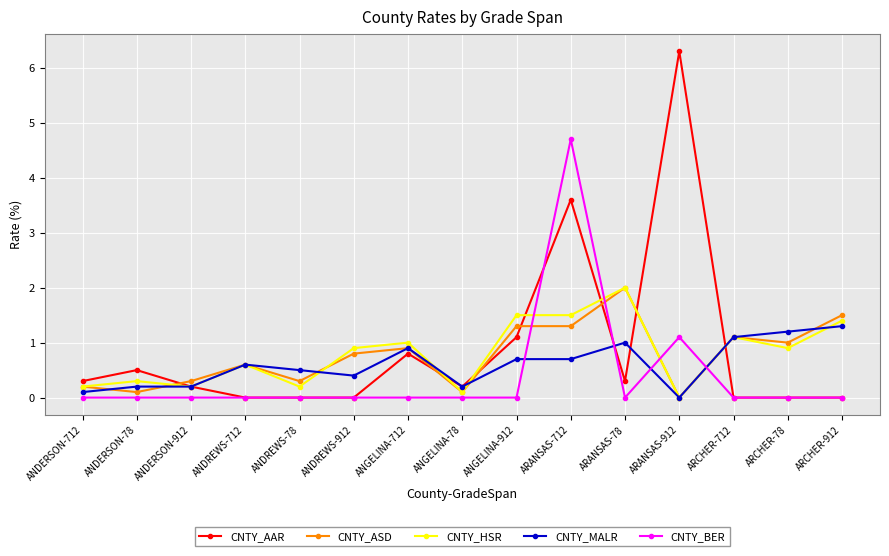

How many lines are shown in the chart?

5